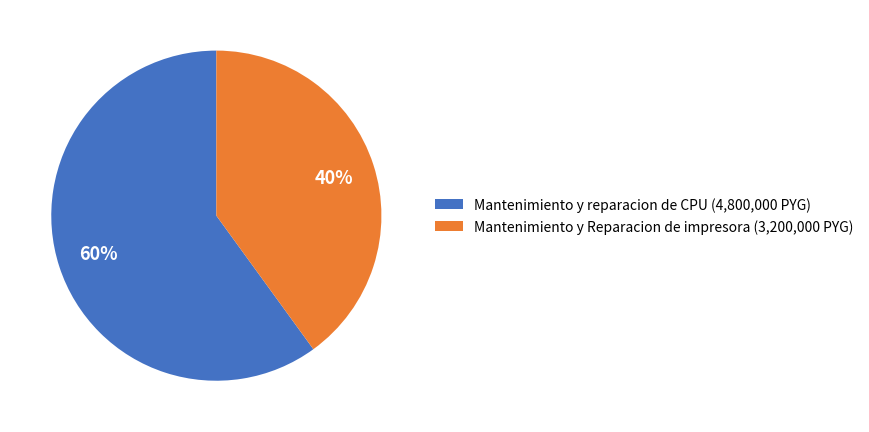

Which category has the smallest portion of the pie?

Mantenimiento y Reparacion de impresora